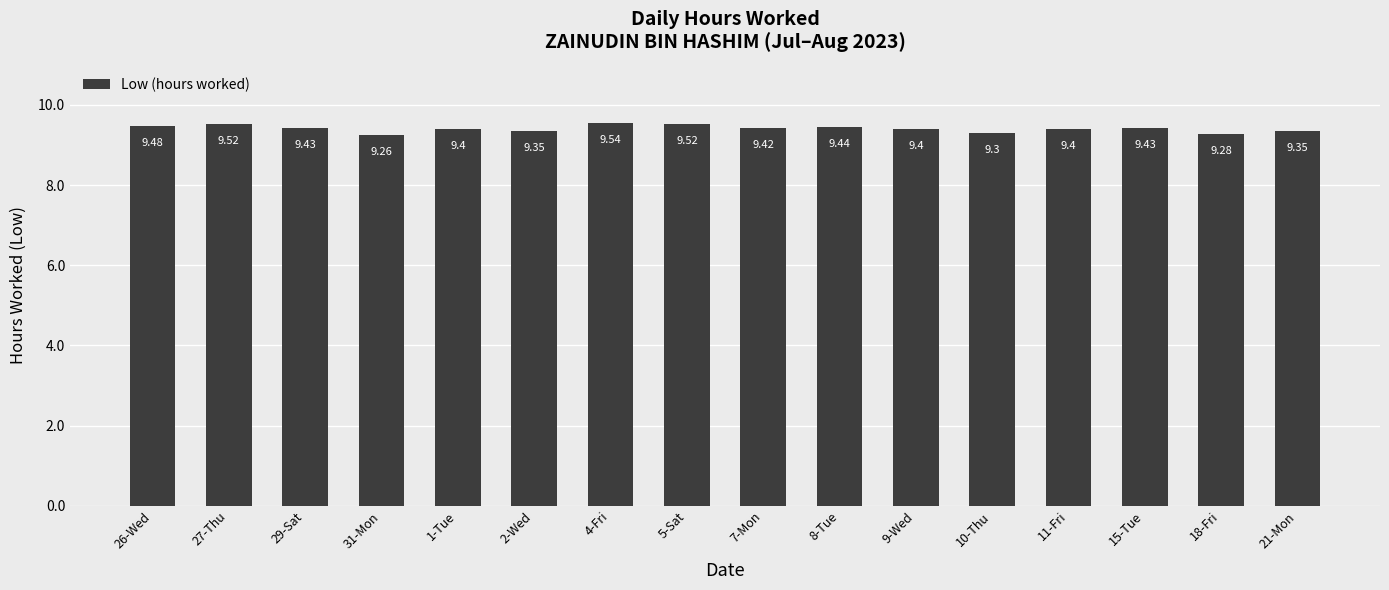

Which has a higher value, 15-Tue or 2-Wed?

15-Tue